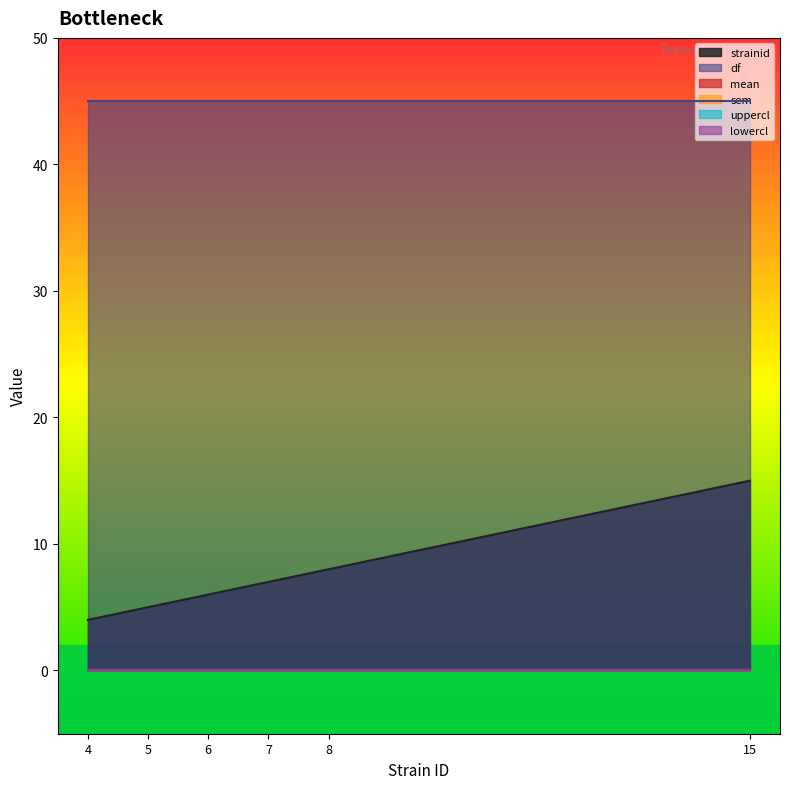

Rank the series at 5 from highest to lowest value.

df, strainid, mean, sem, uppercl, lowercl